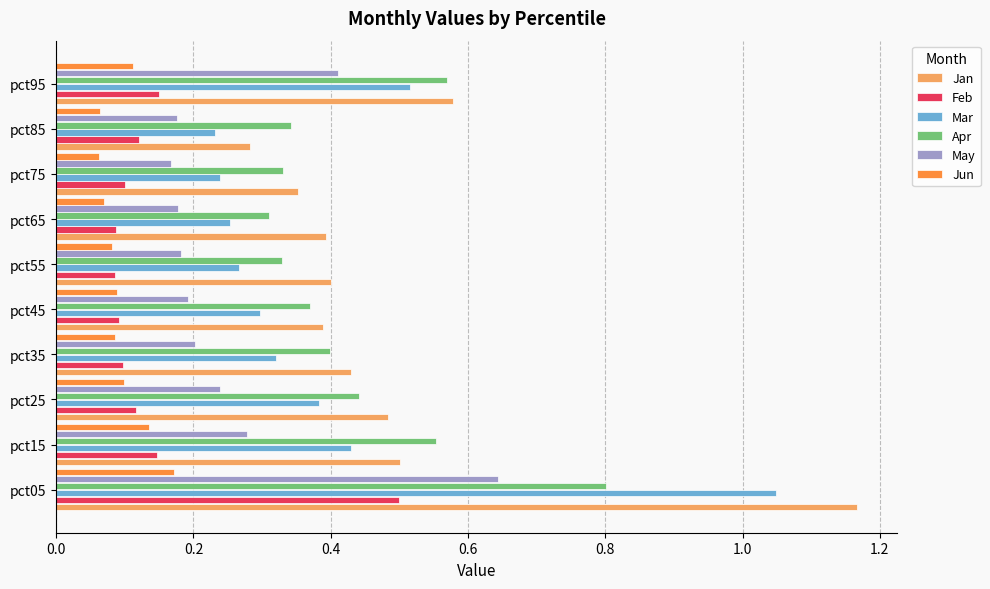

Where is Apr nearest to the value 0?

pct65